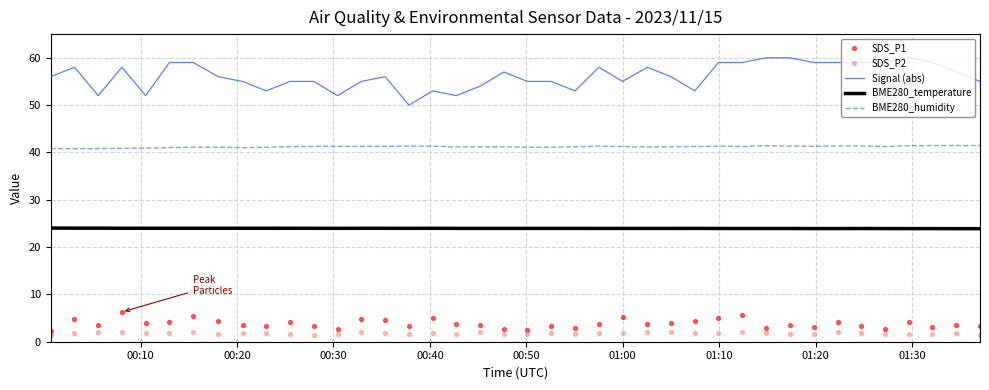

Which series has the largest Y range (max minus min)?

Signal (abs)